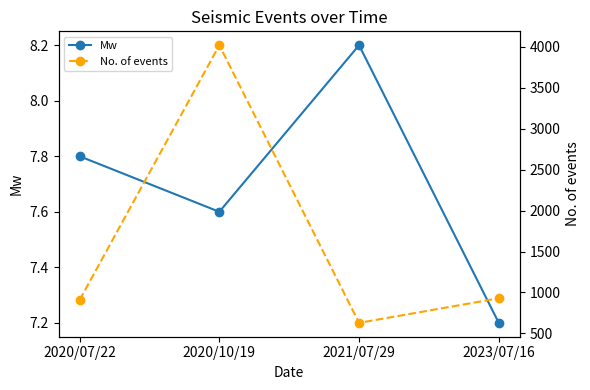

Reading left to right, transcribe all the data shown in this chart.

Mw: 2020/07/22=7.8	2020/10/19=7.6	2021/07/29=8.2	2023/07/16=7.2
No. of events: 2020/07/22=908.0	2020/10/19=4021.0	2021/07/29=629.0	2023/07/16=929.0